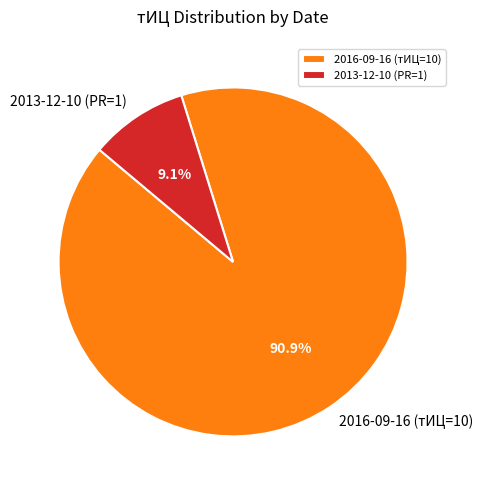

Which category accounts for the majority?

2016-09-16 (тИЦ=10)